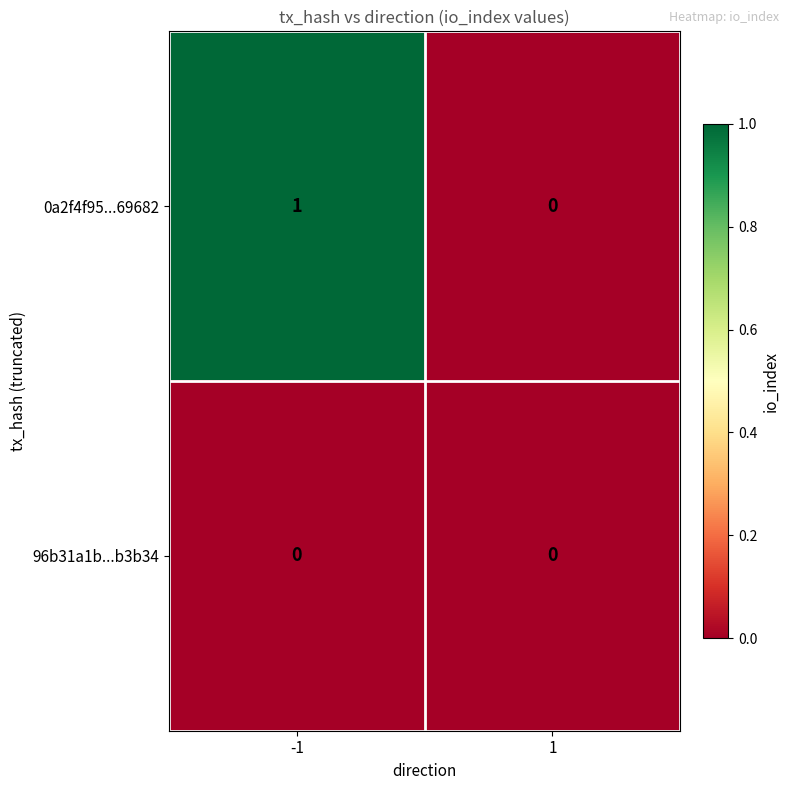

Which series has the largest total across all categories?

0a2f4f95...69682